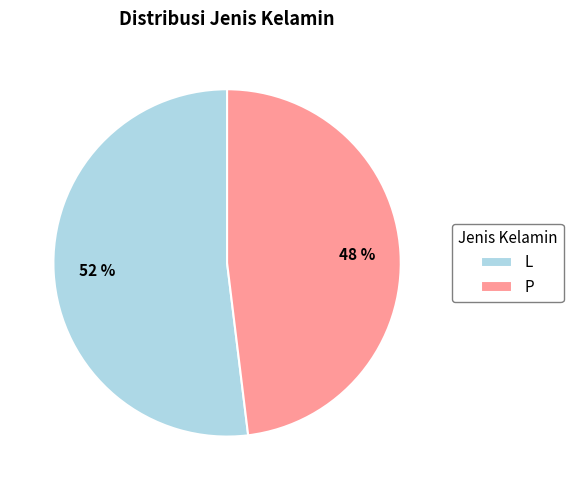

What is the ratio of the value at L to the value at P?

1.1